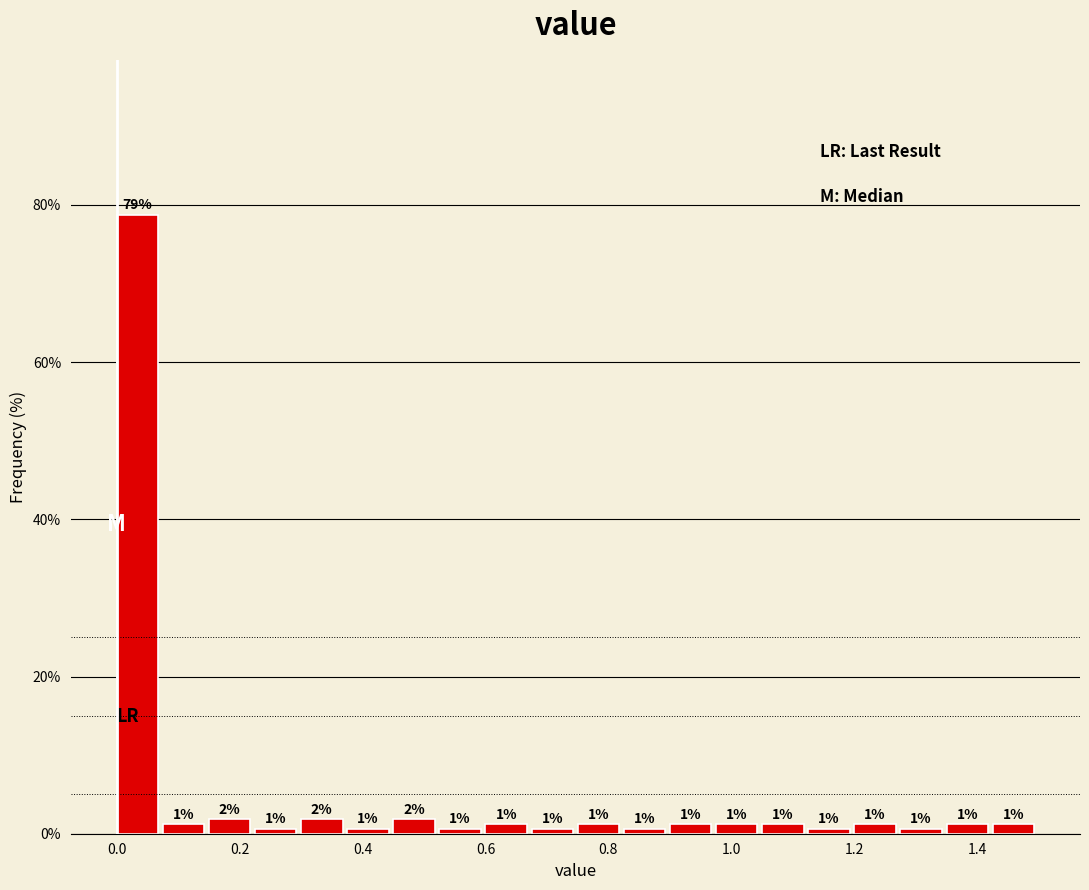

Around what value on the x-axis is the tallest bar? Give the approximate position of its centre, as read against the axis.

0.04